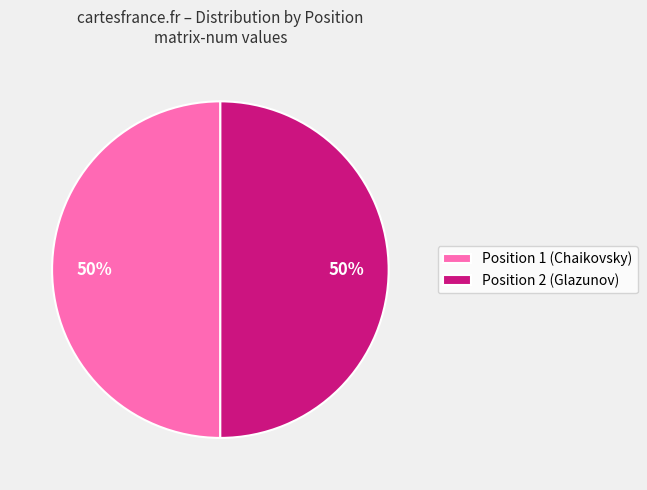

To the nearest percent, what percentage of the pie is Position 1 (Chaikovsky)?

50%